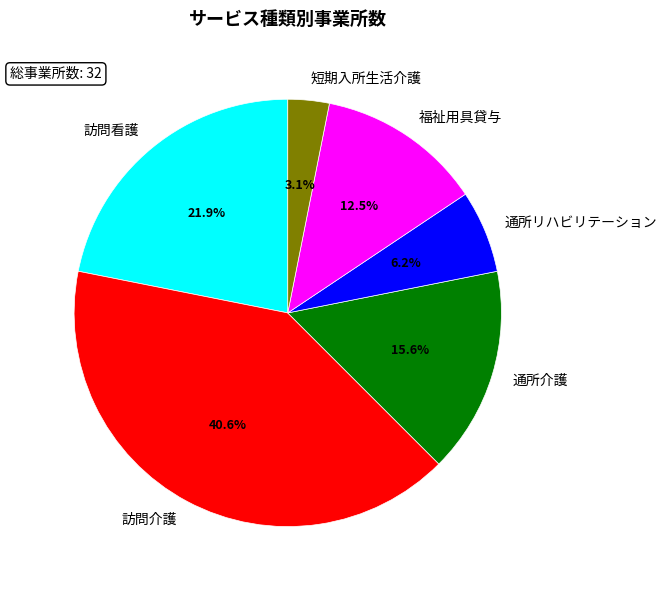

Rank the categories by value from lowest to highest.

短期入所生活介護, 通所リハビリテーション, 福祉用具貸与, 通所介護, 訪問看護, 訪問介護